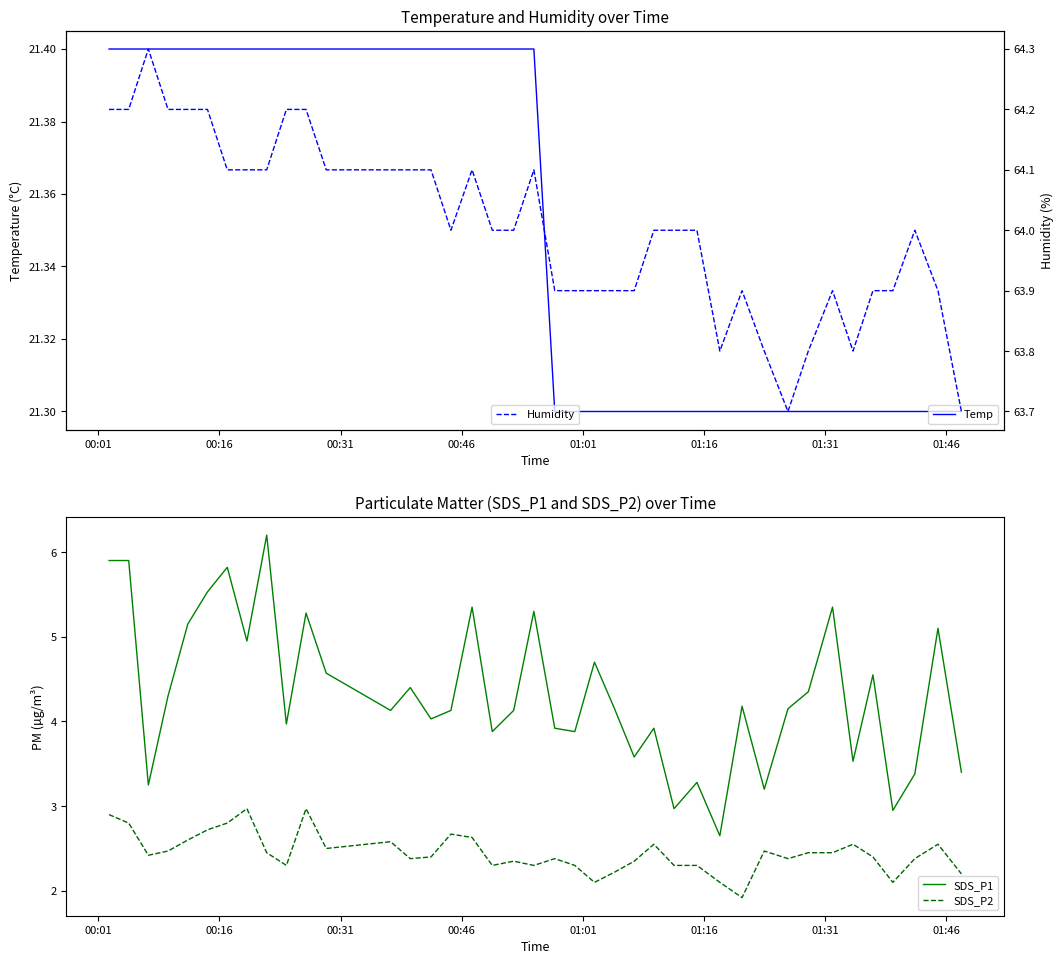

Which series has the widest spread of values?

SDS_P1